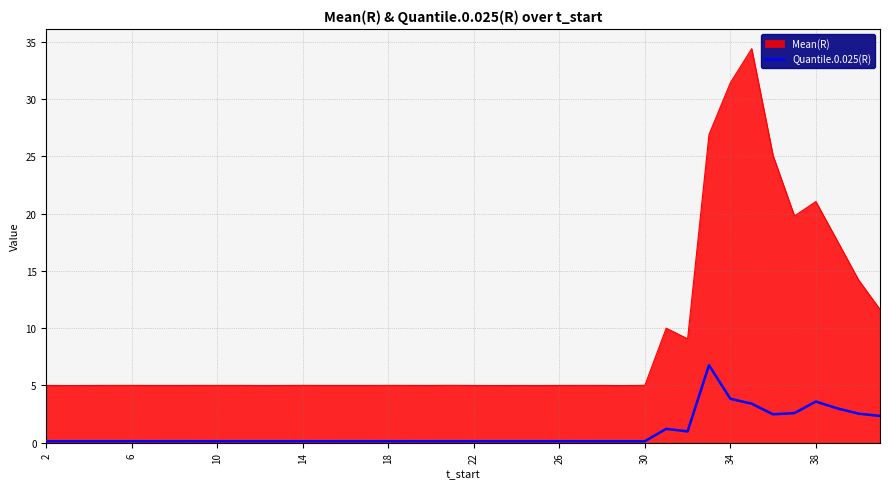

Which series has the largest total across all categories?

Mean(R)